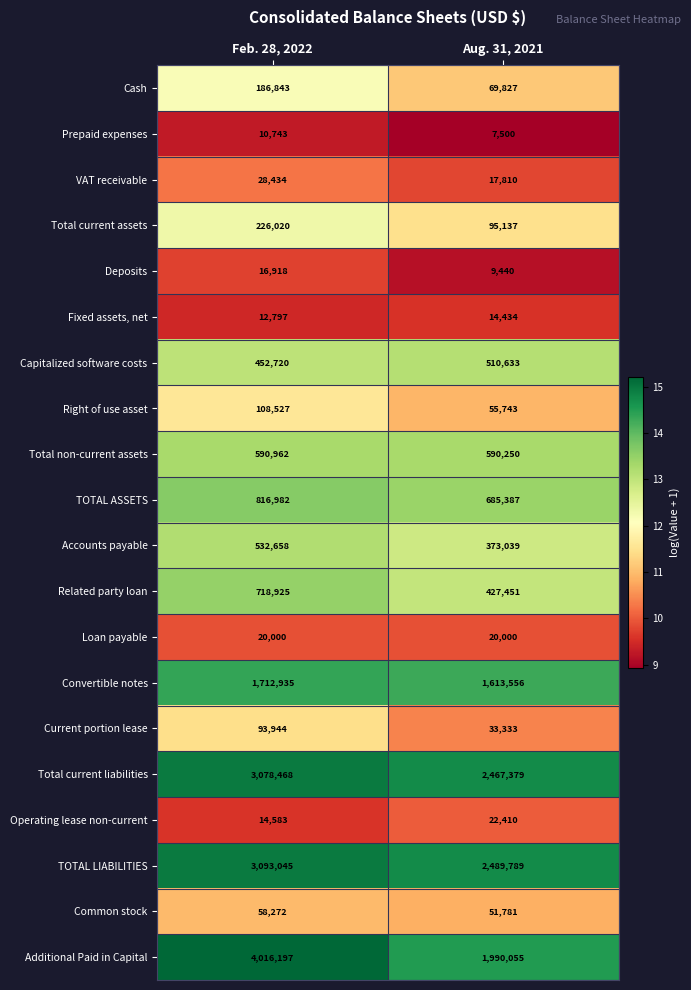

Count the number of categories in the chart.

2